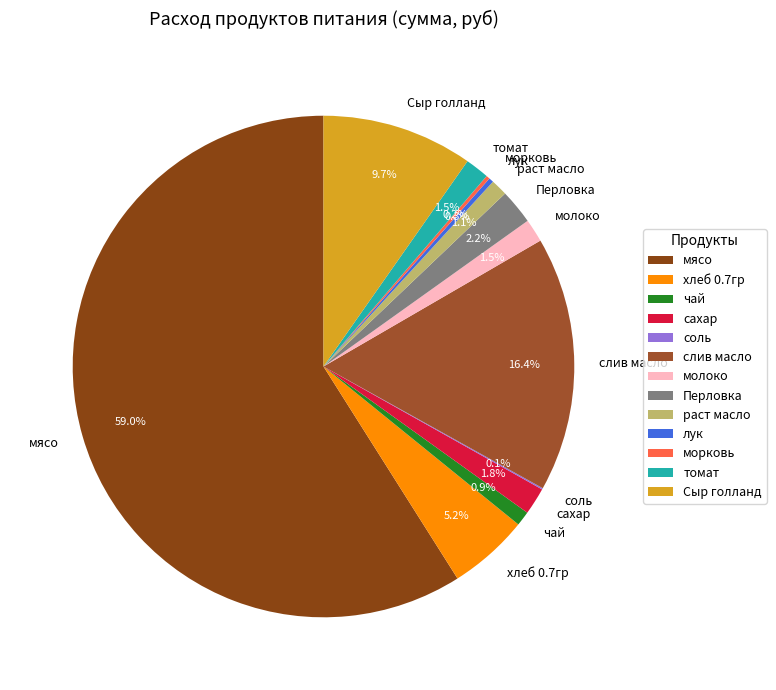

Does мясо represent more than half of the total?

Yes